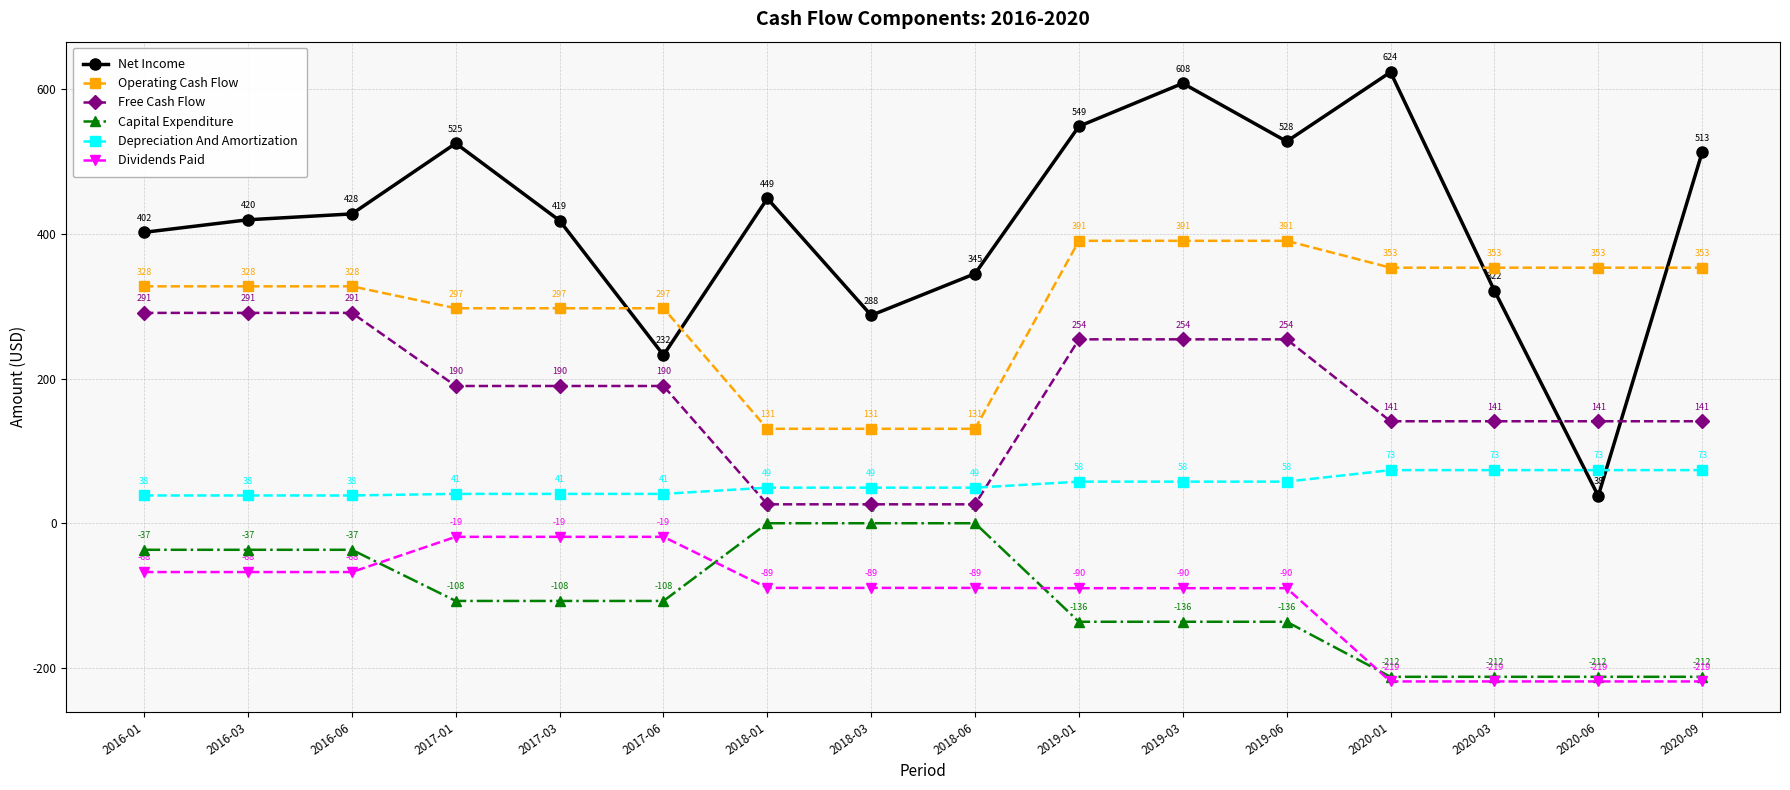

How many data points does each series have?

16